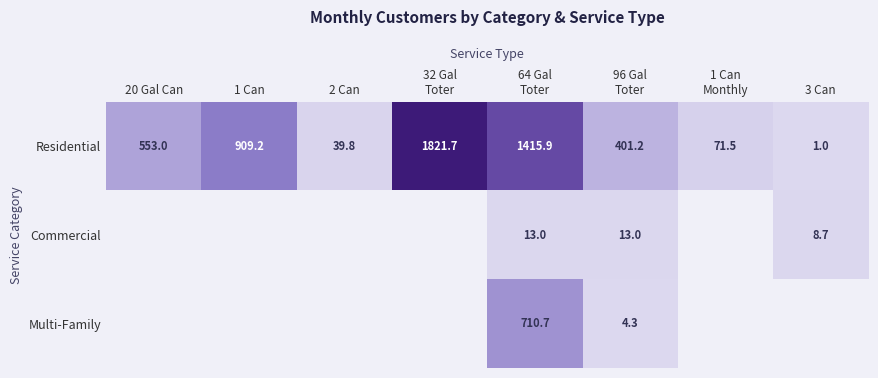

True or false: Residential has a value of 1.6 at 3 Can.

False